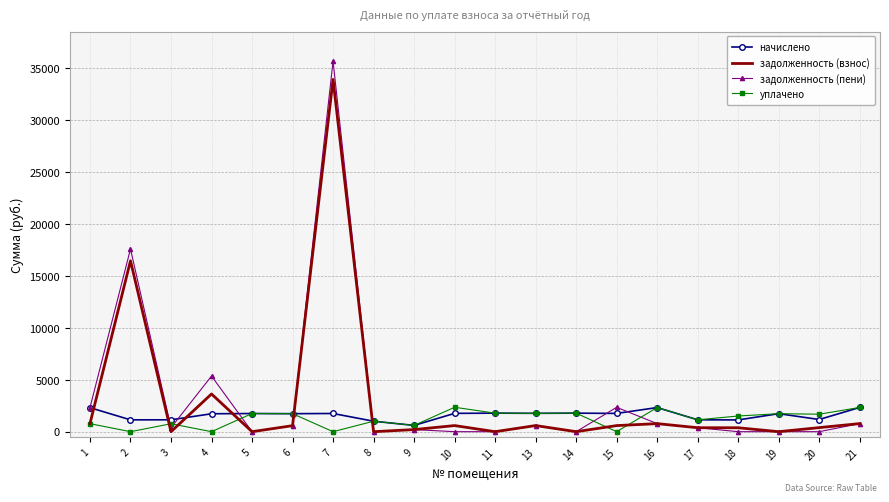

Which series has the largest total across all categories?

задолженность (пени)